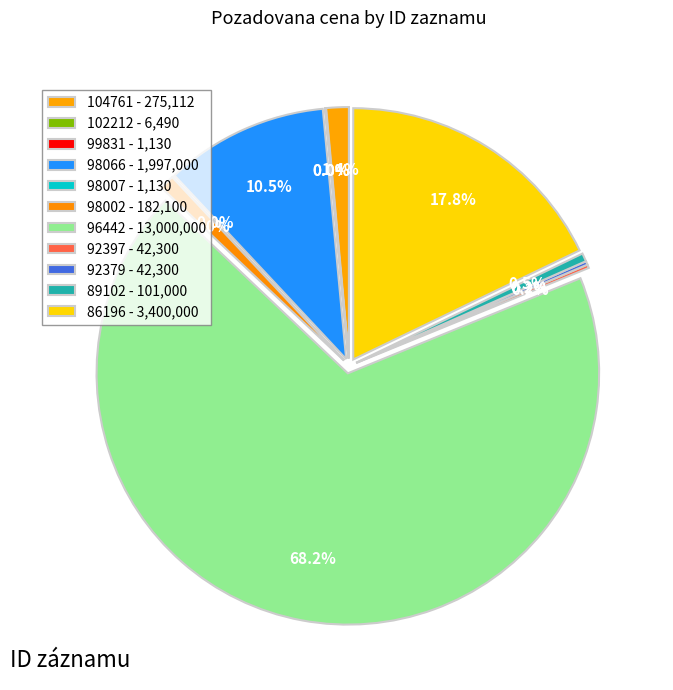

Is it true that 98007 is 14% of the pie?

False